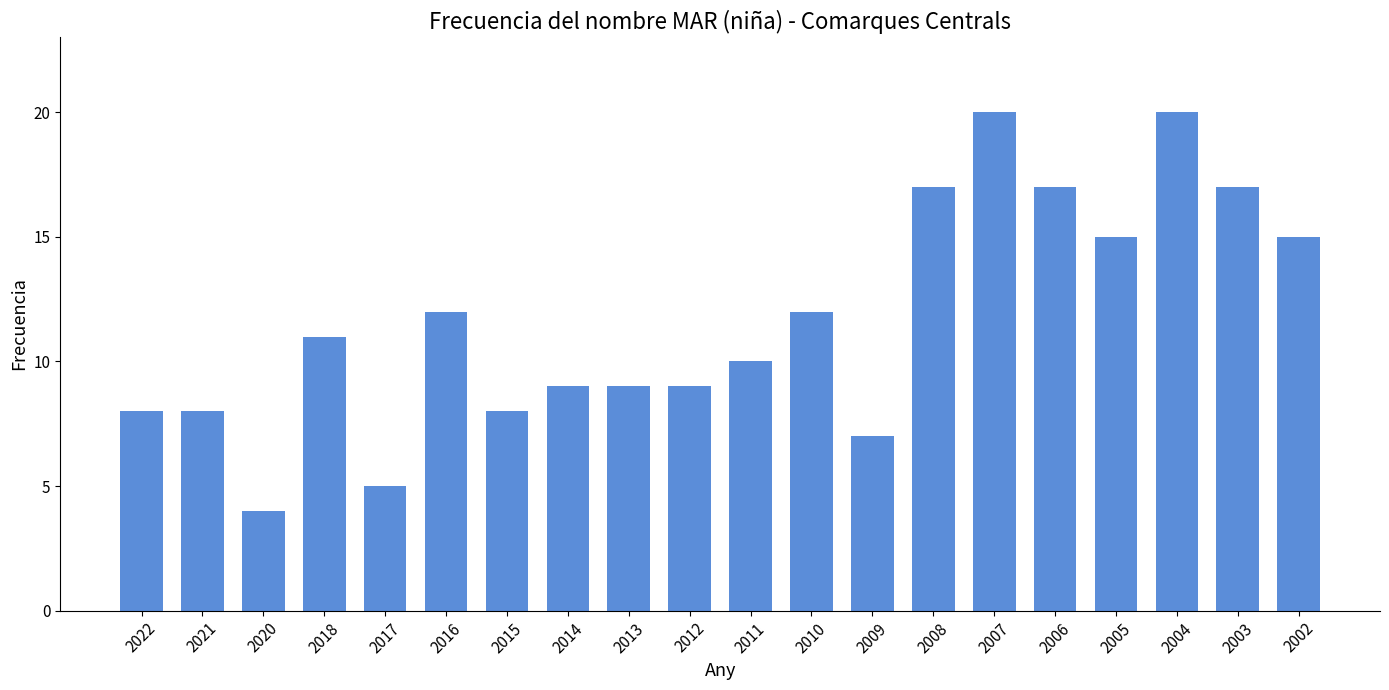

Reading left to right, list all the values displayed in this chart.

8	8	4	11	5	12	8	9	9	9	10	12	7	17	20	17	15	20	17	15